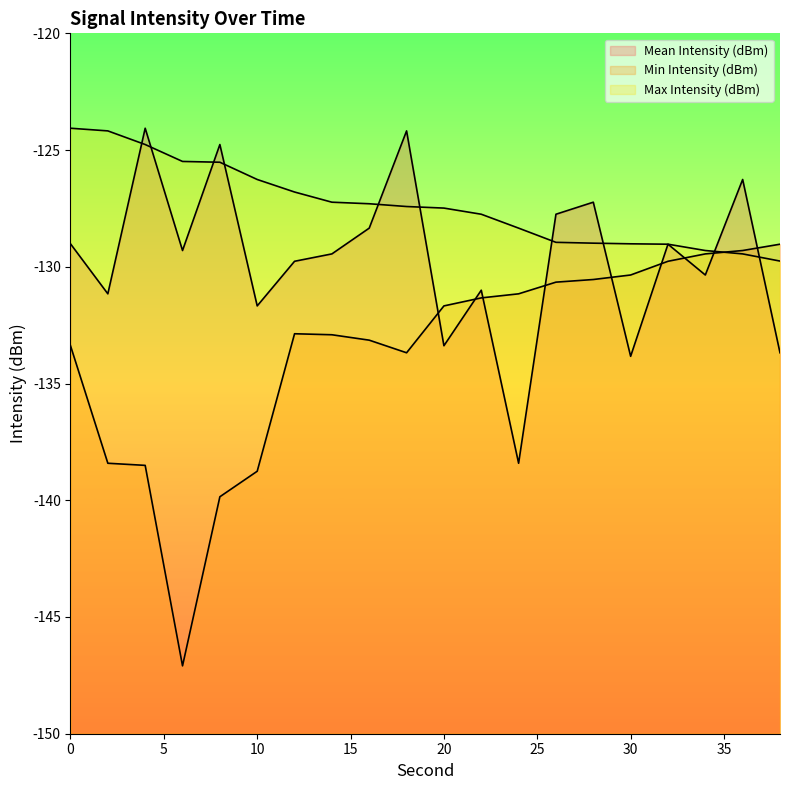

How many times do Min Intensity (dBm) and Mean Intensity (dBm) cross each other?

9